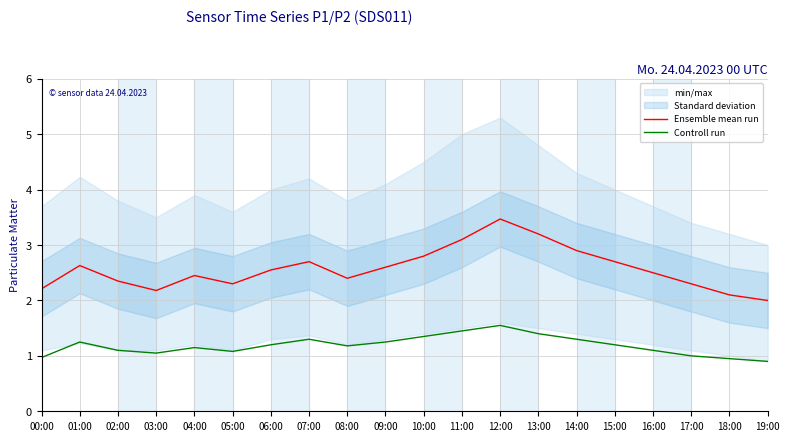

What is the sum of all Ensemble mean run values?

51.4